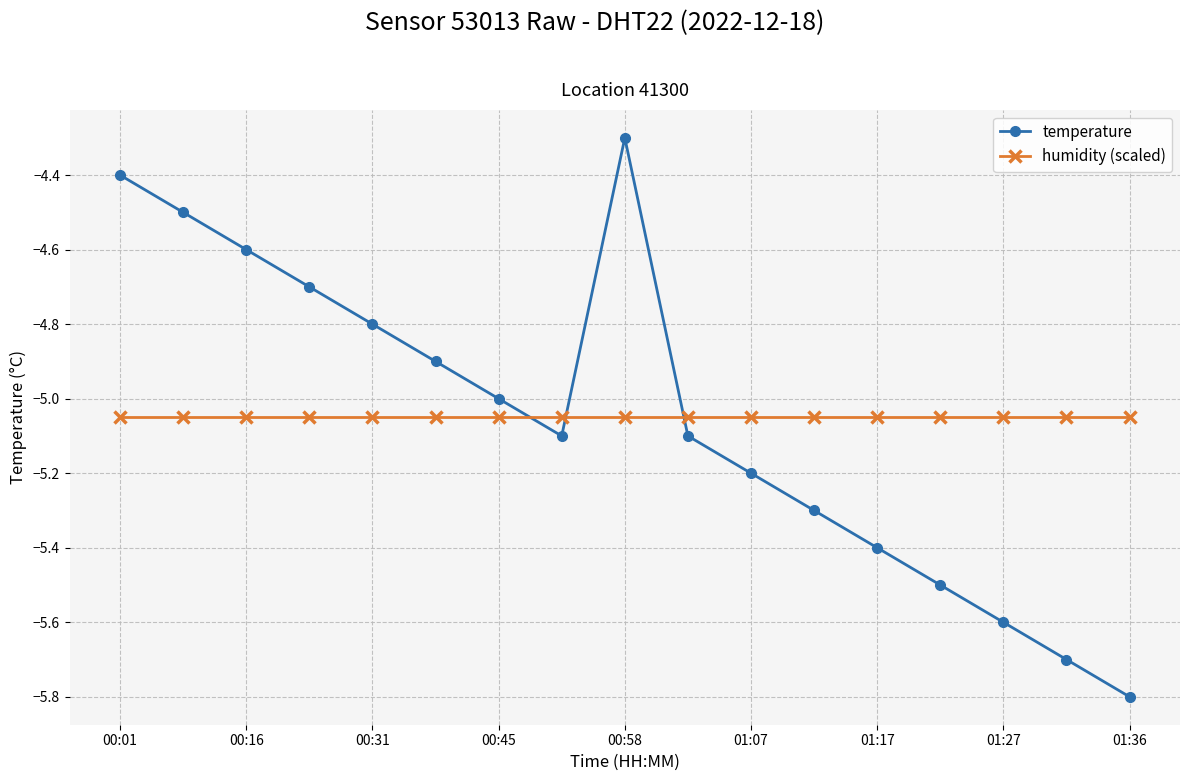

How many lines are shown in the chart?

2